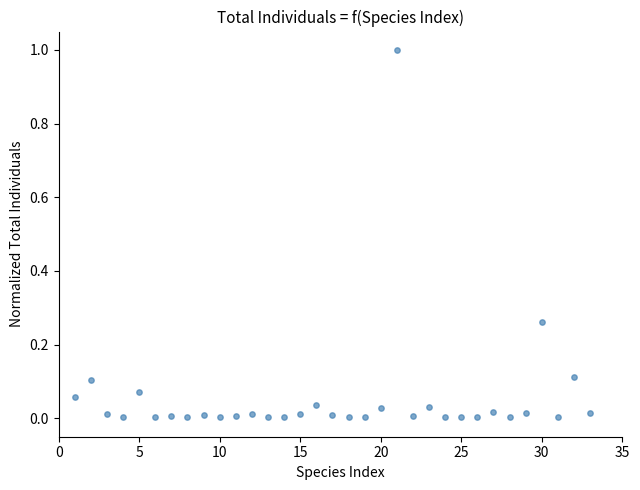

What is the range of X values (max minus min)?

32.0